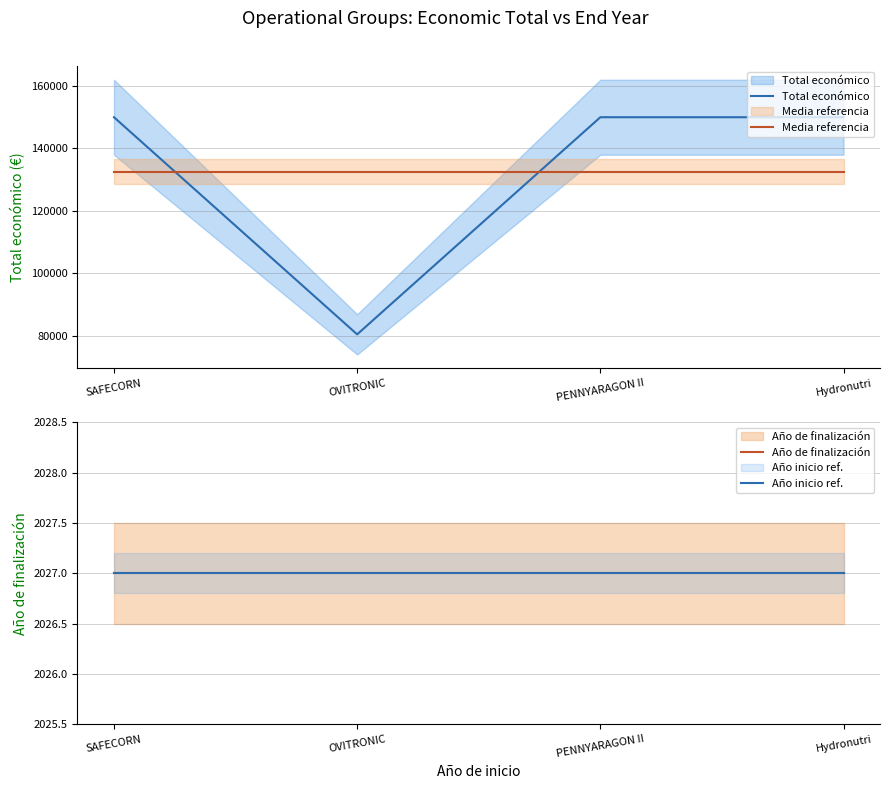

What is the greatest value displayed?

150000.0